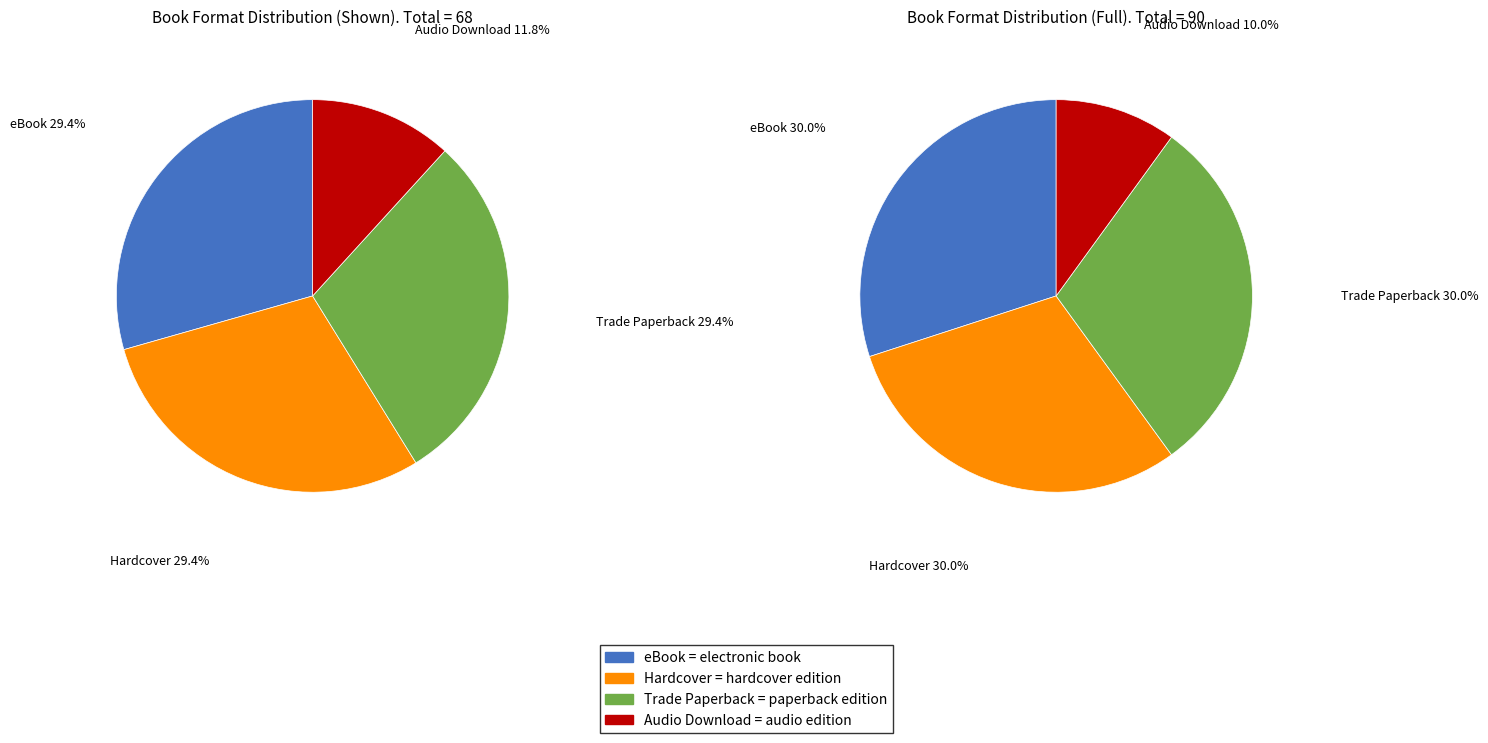

Which category has the smallest portion of the pie?

Audio Download